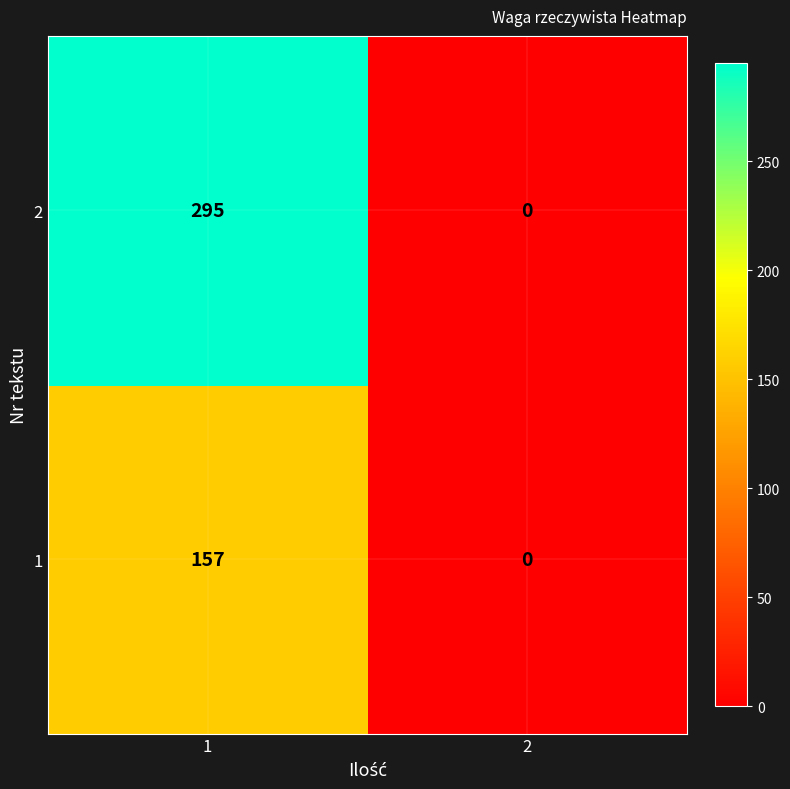

The 2 series shows -147 at 2. True or false?

False